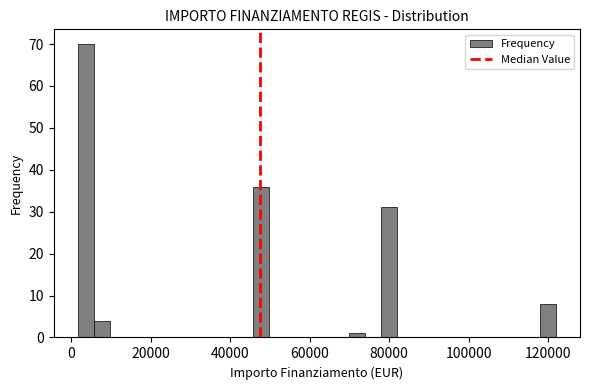

Around what value on the x-axis is the tallest bar? Give the approximate position of its centre, as read against the axis.

4000